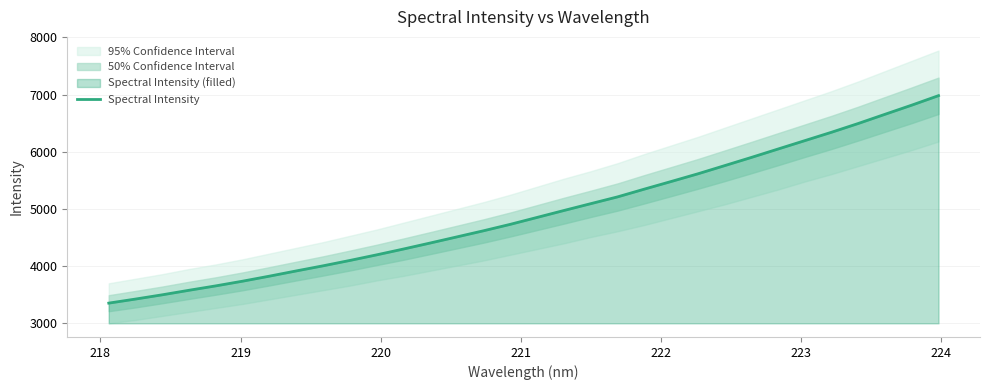

What is the maximum value for Spectral Intensity?

6981.2